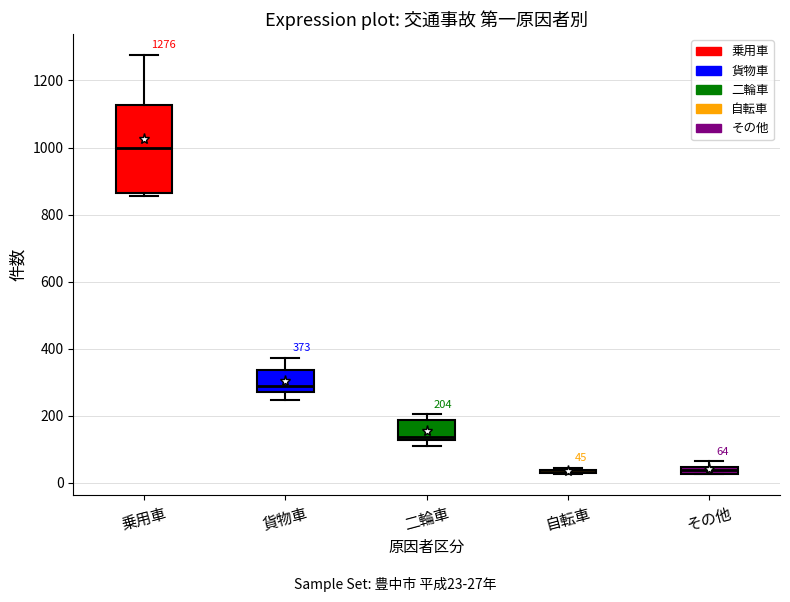

Comparing the boxes themselves (not the whiskers), which one is the tallest?

乗用車